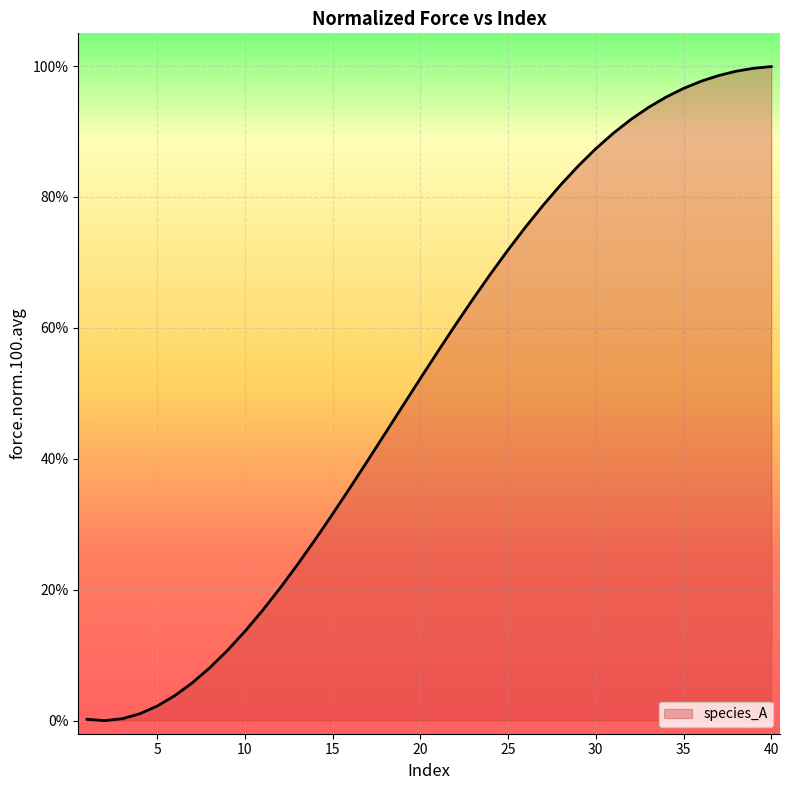

Is this an area chart (filled region under the line)?

Yes